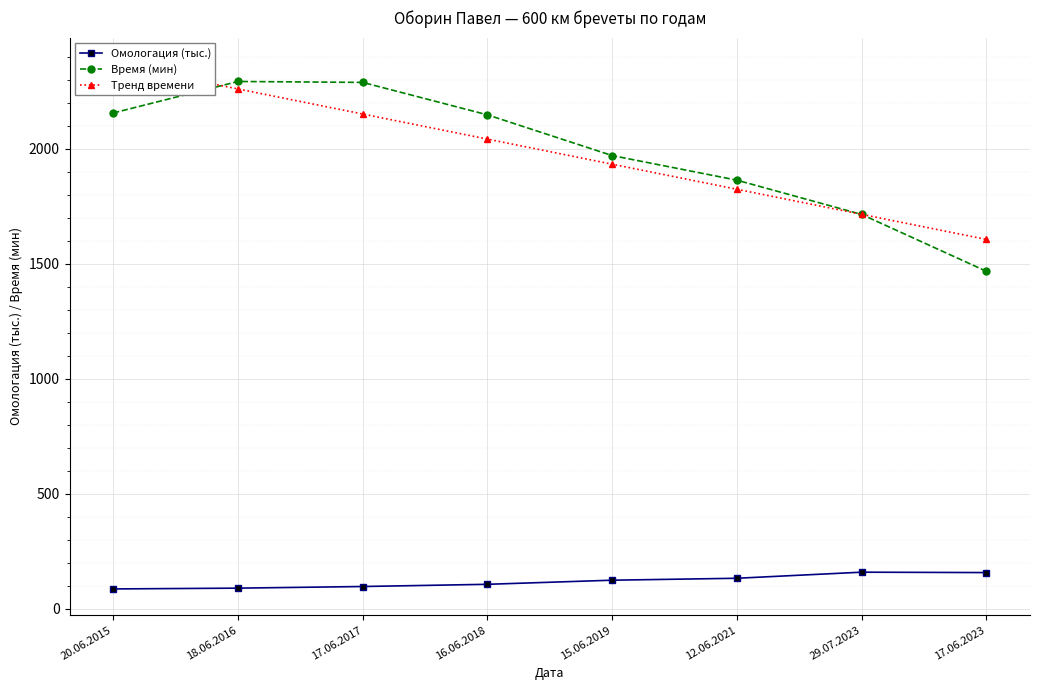

Reading left to right, what are all the values shown in this chart?

Омологация (тыс.): 86.0	89.4	96.5	106.1	124.0	132.4	158.8	157.1
Время (мин): 2155.0	2292.0	2288.0	2147.0	1970.0	1863.0	1714.0	1467.0
Тренд времени: 2368.6	2259.6	2150.5	2041.5	1932.5	1823.5	1714.4	1605.4